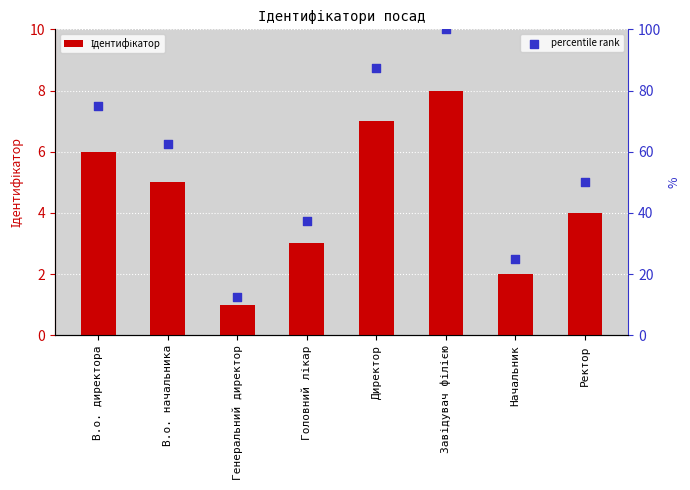

At which category is the sum across all series the highest?

Завідувач філією